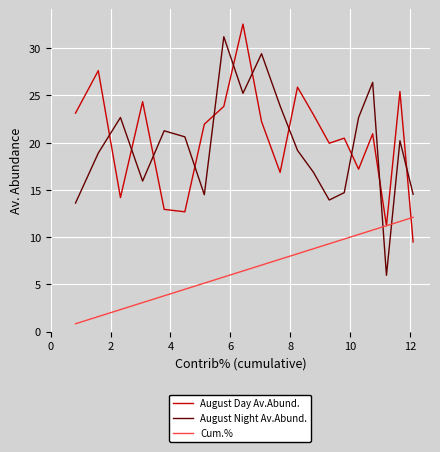

What is the maximum value shown in the chart?

32.6